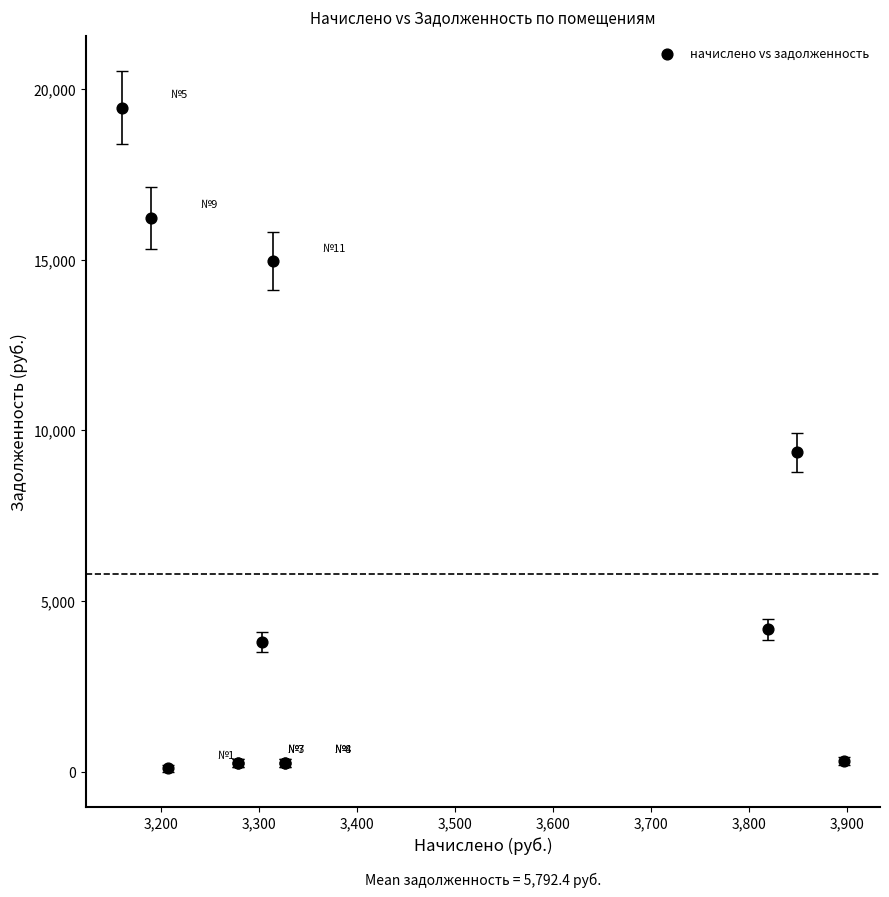

What Y value in the scatter plot is closest to 9777?

9358.4